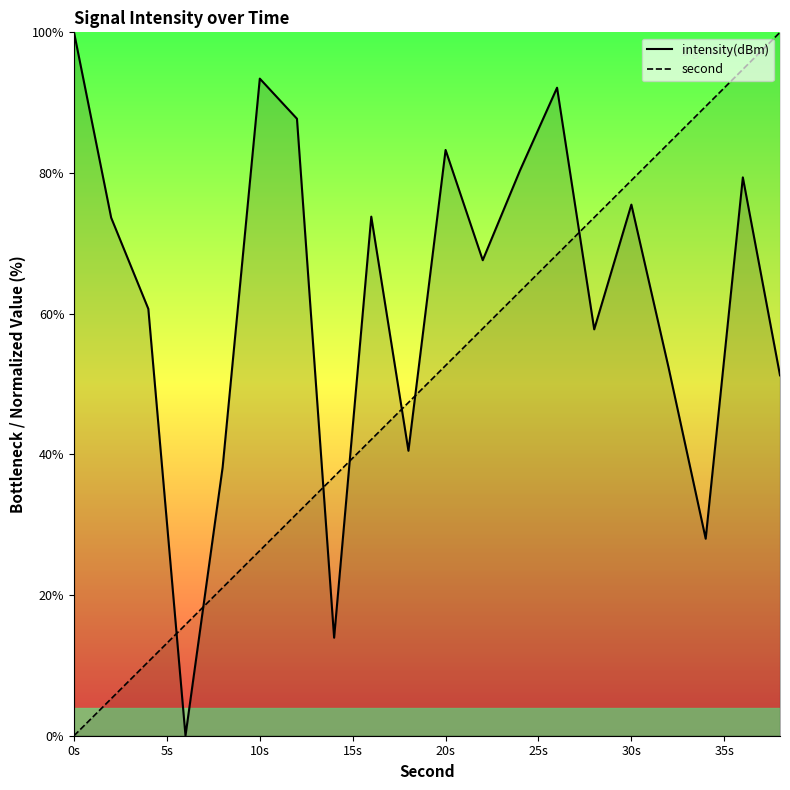

Which series has the widest spread of values?

intensity(dBm)